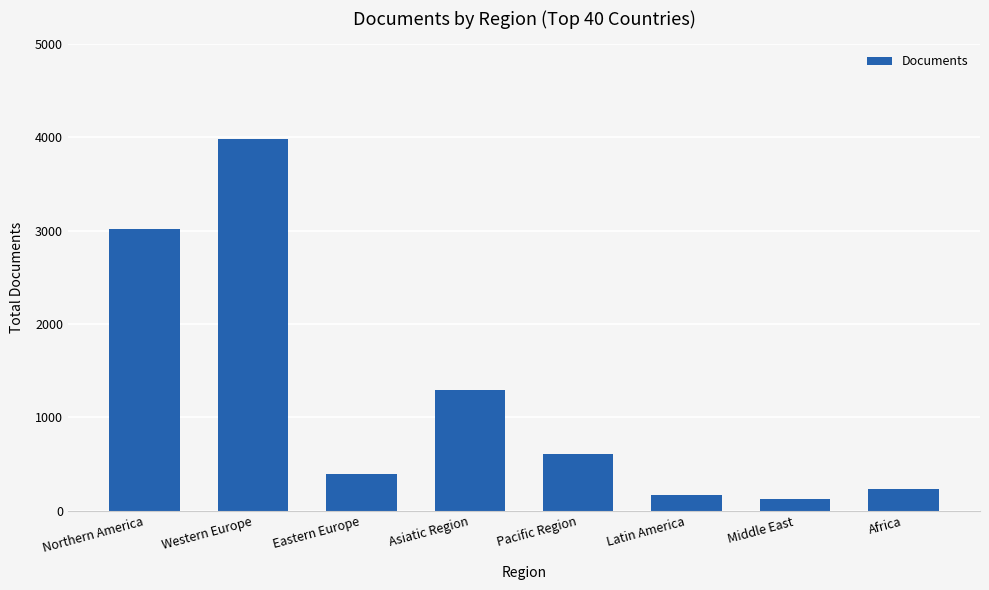

Are the bars grouped side by side (vs. stacked)?

No